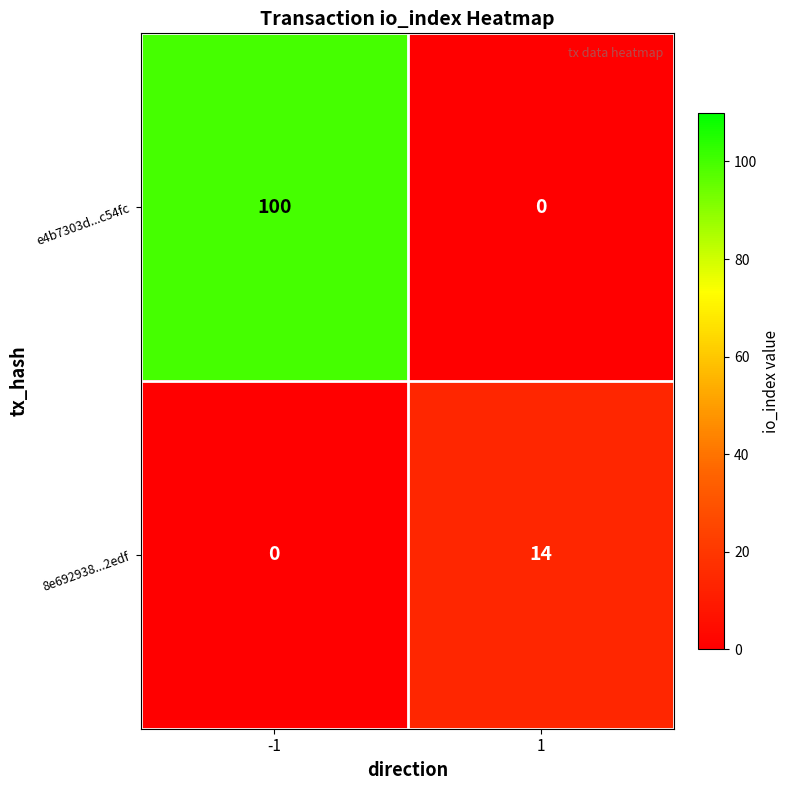

Rank the series at -1 from highest to lowest value.

e4b7303d...c54fc, 8e692938...2edf